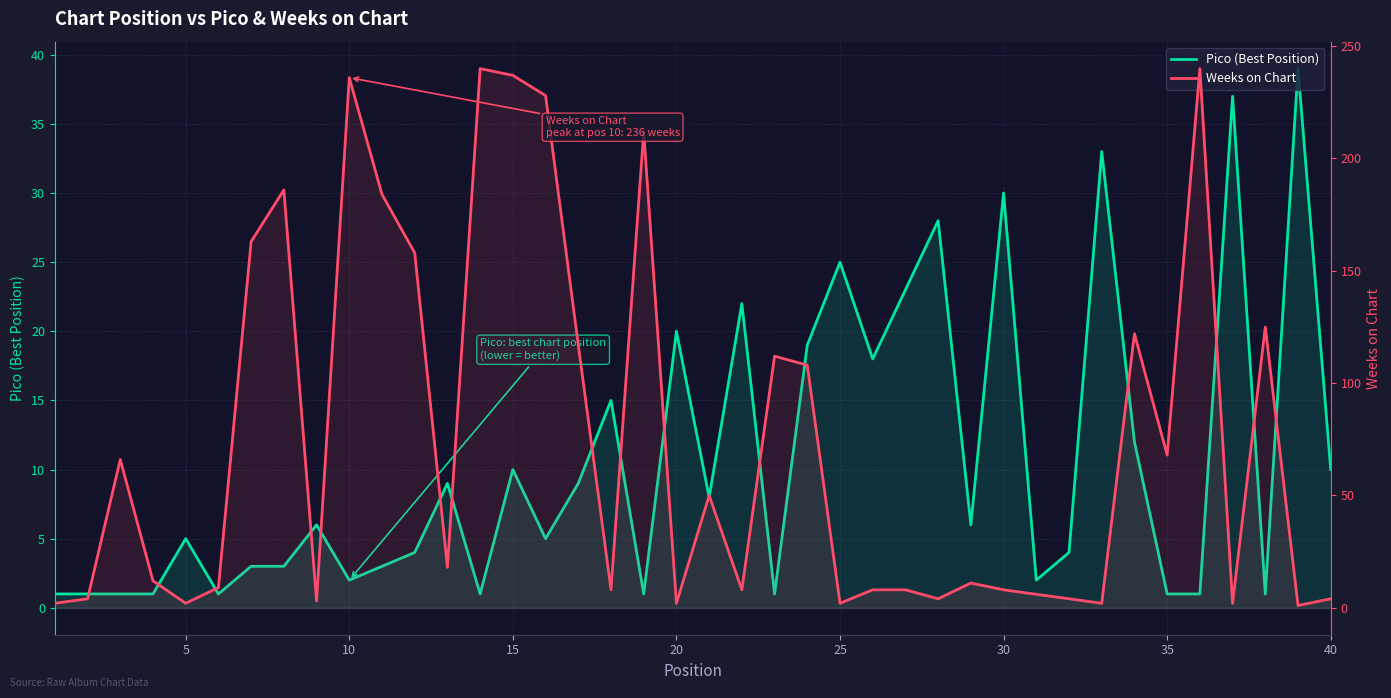

True or false: Weeks on Chart and Pico (Best Position) cross at least once.

True